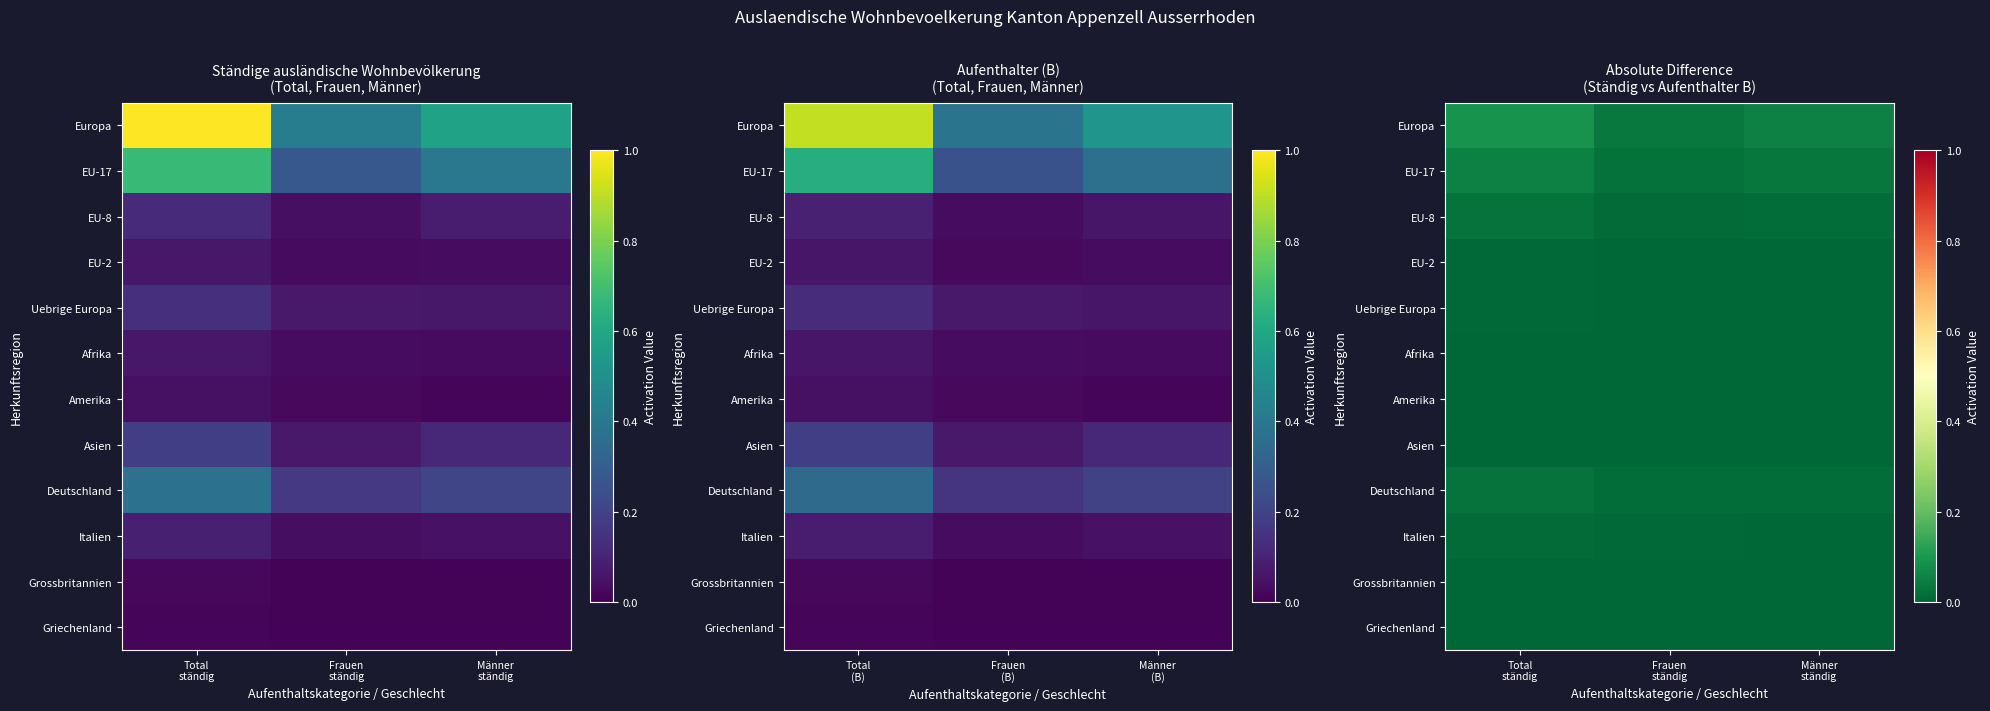

Which series has the largest total across all categories?

Europa